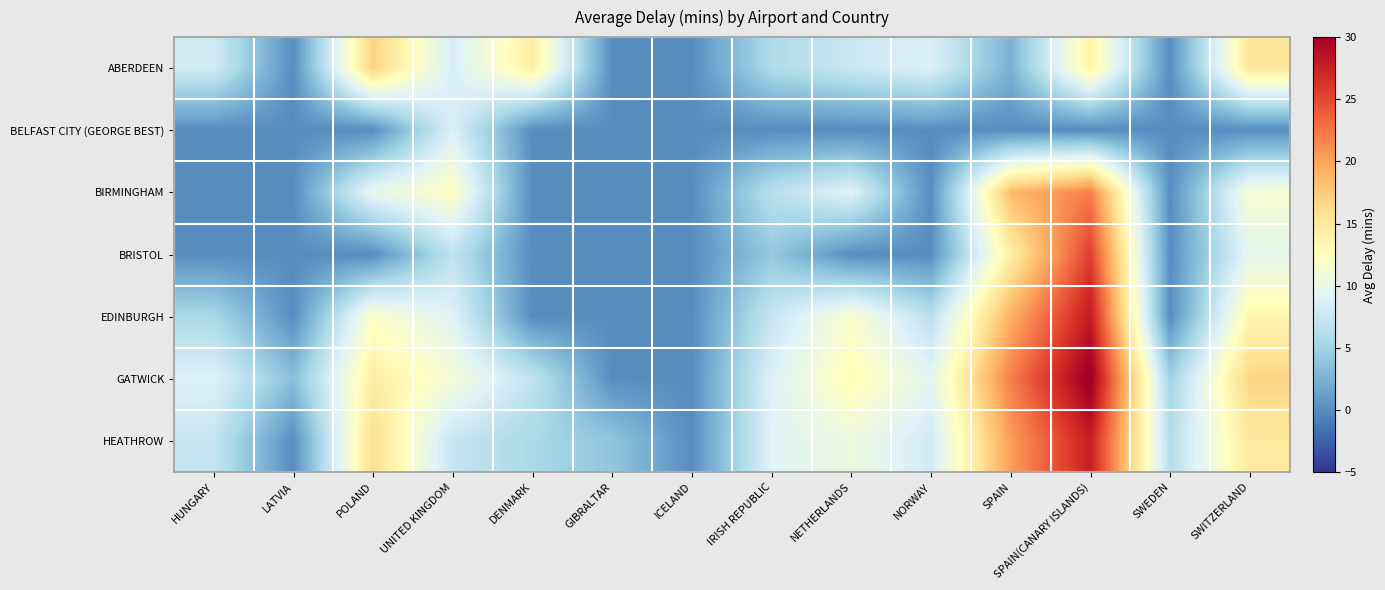

What is the difference between the highest and lowest values at HUNGARY?

9.0